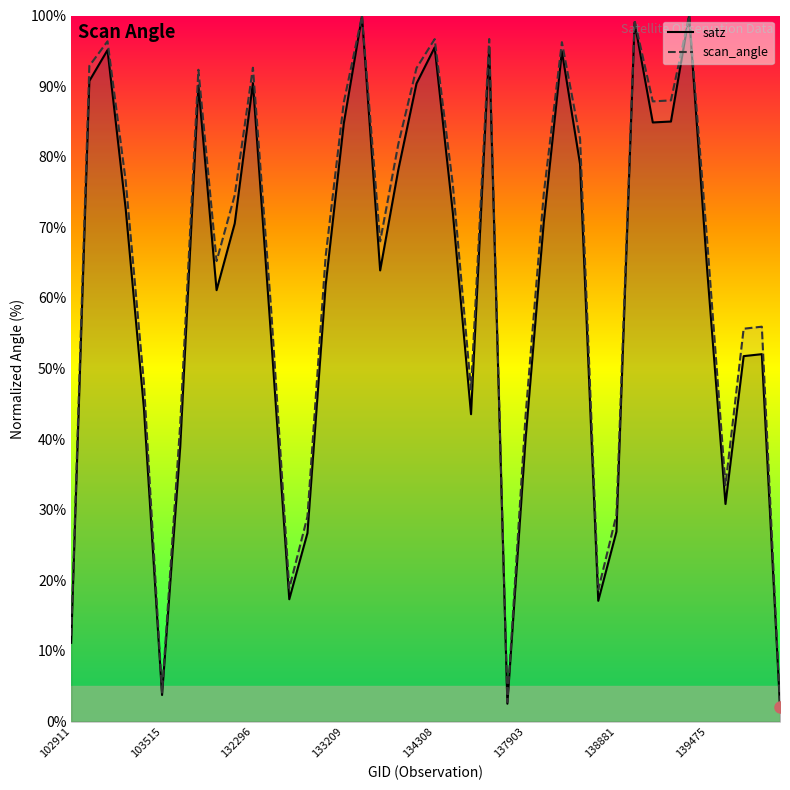

What is the difference between the highest and lowest values at 137903?

3.3